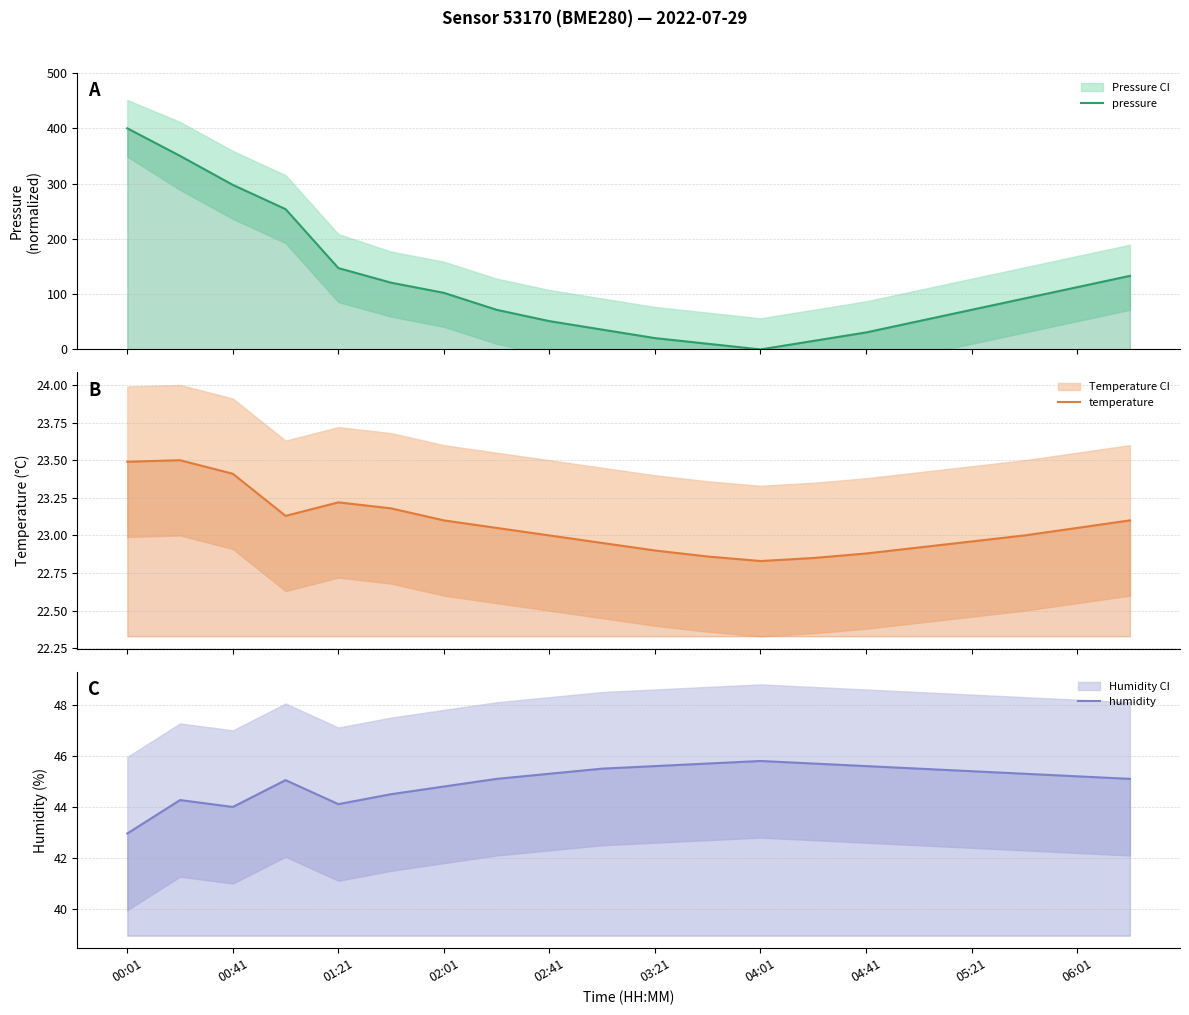

What is the difference between the second highest and minimum values in the temperature series?

0.7